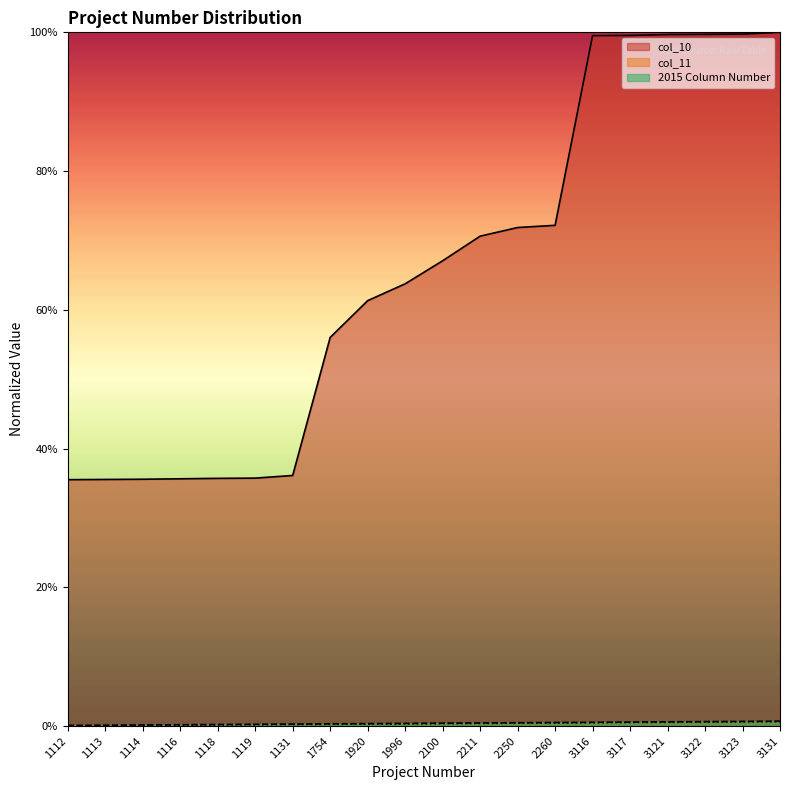

Rank the categories by col_10 value from highest to lowest.

3131, 3123, 3122, 3121, 3117, 3116, 2260, 2250, 2211, 2100, 1996, 1920, 1754, 1131, 1119, 1118, 1116, 1114, 1113, 1112